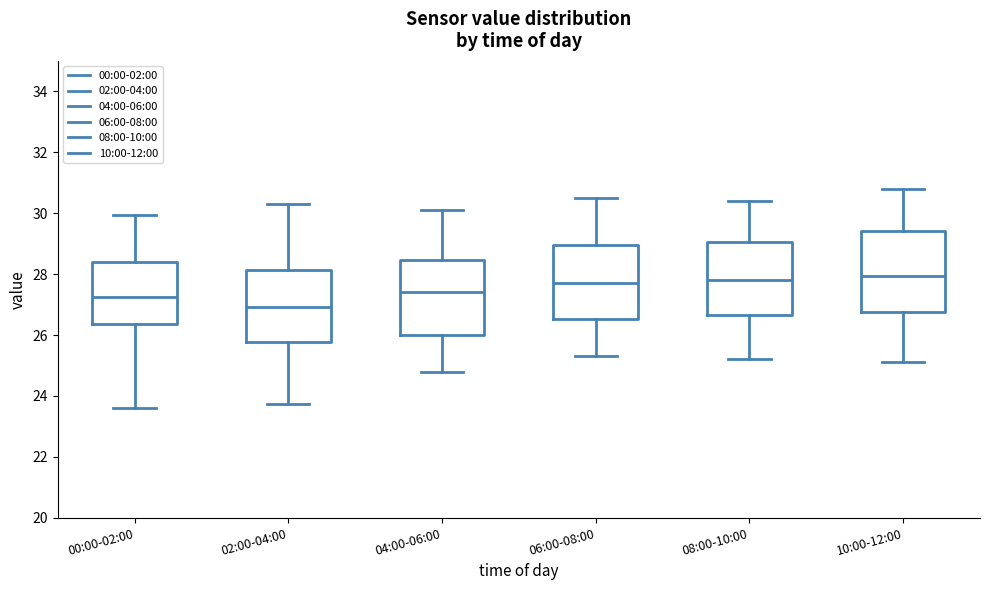

Where is the lower edge of the box for 10:00-12:00 on the y-axis? The values are not printed on the chart, so give them approximately, as read against the axis.

26.8